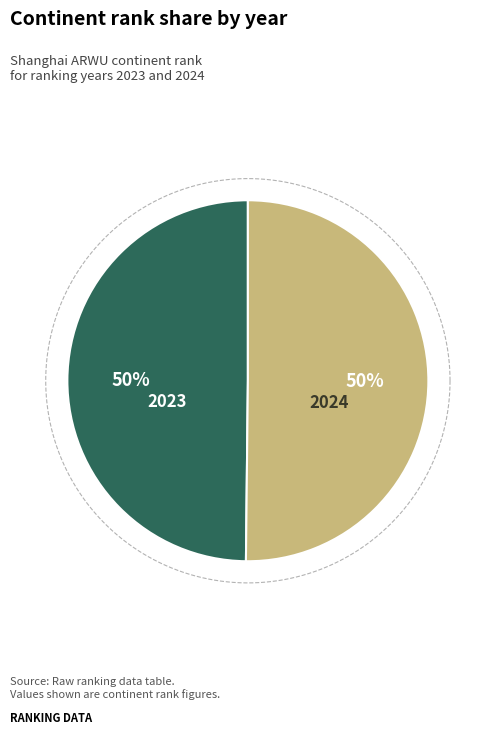

What is the smallest slice in the pie chart?

2023